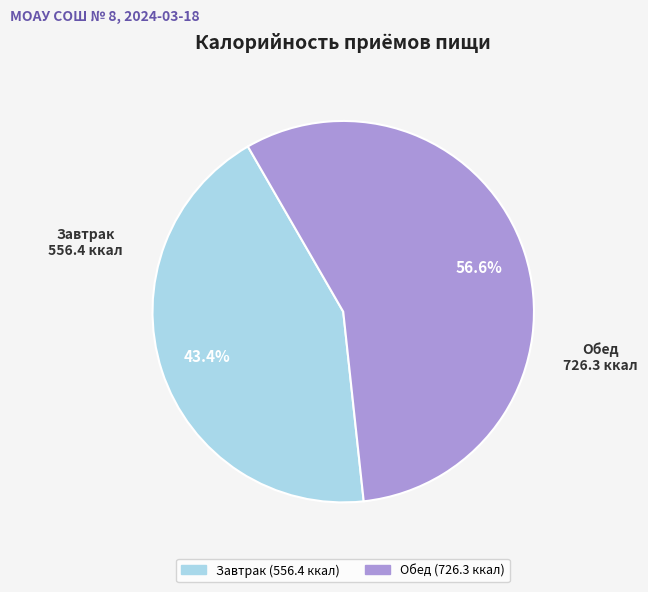

To the nearest percent, what percentage of the pie is Обед?

57%